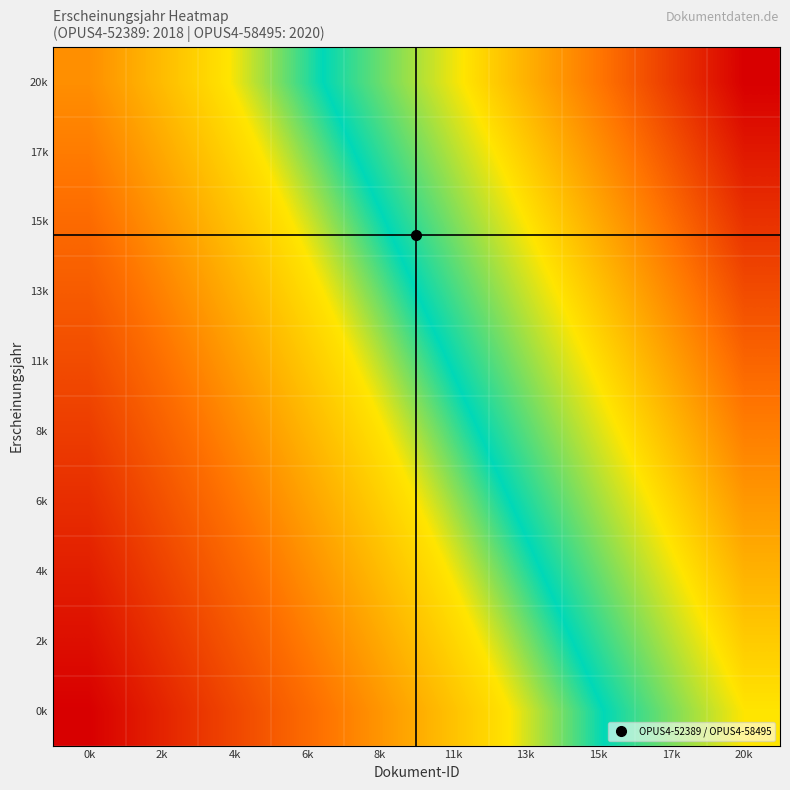

Reading left to right, list all the values displayed in this chart.

0k: 0k=2018.0	2k=2018.2	4k=2018.3	6k=2018.5	8k=2018.6	11k=2018.8	13k=2018.9	15k=2019.1	17k=2019.2	20k=2019.4
2k: 0k=2018.1	2k=2018.2	4k=2018.4	6k=2018.5	8k=2018.7	11k=2018.8	13k=2019.0	15k=2019.2	17k=2019.3	20k=2019.5
4k: 0k=2018.1	2k=2018.3	4k=2018.4	6k=2018.6	8k=2018.8	11k=2018.9	13k=2019.1	15k=2019.2	17k=2019.4	20k=2019.5
6k: 0k=2018.2	2k=2018.4	4k=2018.5	6k=2018.7	8k=2018.8	11k=2019.0	13k=2019.1	15k=2019.3	17k=2019.4	20k=2019.6
8k: 0k=2018.3	2k=2018.4	4k=2018.6	6k=2018.7	8k=2018.9	11k=2019.0	13k=2019.2	15k=2019.4	17k=2019.5	20k=2019.7
11k: 0k=2018.3	2k=2018.5	4k=2018.6	6k=2018.8	8k=2019.0	11k=2019.1	13k=2019.3	15k=2019.4	17k=2019.6	20k=2019.7
13k: 0k=2018.4	2k=2018.6	4k=2018.7	6k=2018.9	8k=2019.0	11k=2019.2	13k=2019.3	15k=2019.5	17k=2019.6	20k=2019.8
15k: 0k=2018.5	2k=2018.6	4k=2018.8	6k=2018.9	8k=2019.1	11k=2019.2	13k=2019.4	15k=2019.6	17k=2019.7	20k=2019.9
17k: 0k=2018.5	2k=2018.7	4k=2018.8	6k=2019.0	8k=2019.2	11k=2019.3	13k=2019.5	15k=2019.6	17k=2019.8	20k=2019.9
20k: 0k=2018.6	2k=2018.8	4k=2018.9	6k=2019.1	8k=2019.2	11k=2019.4	13k=2019.5	15k=2019.7	17k=2019.8	20k=2020.0